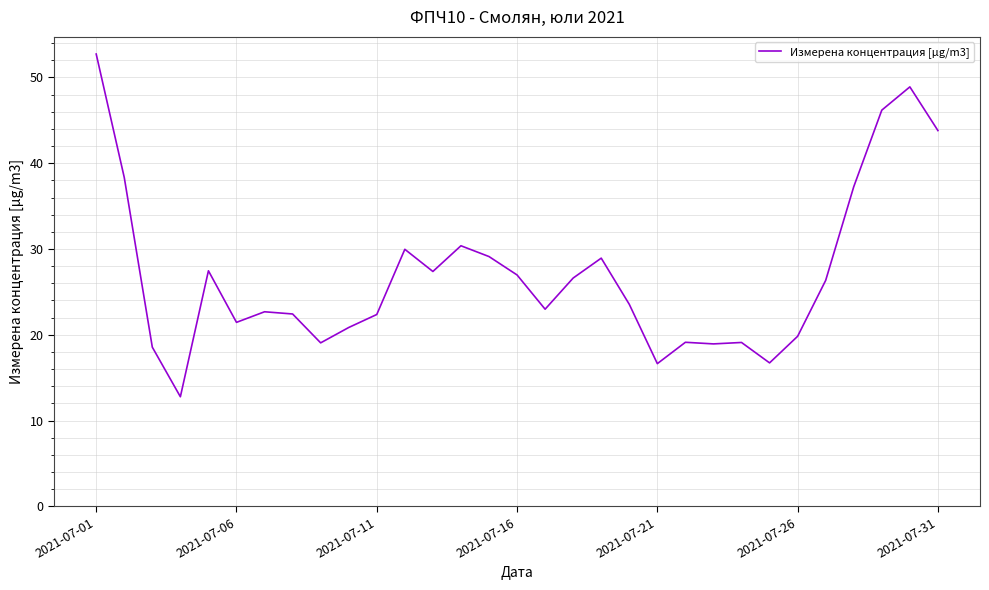

What is the average value?

27.0